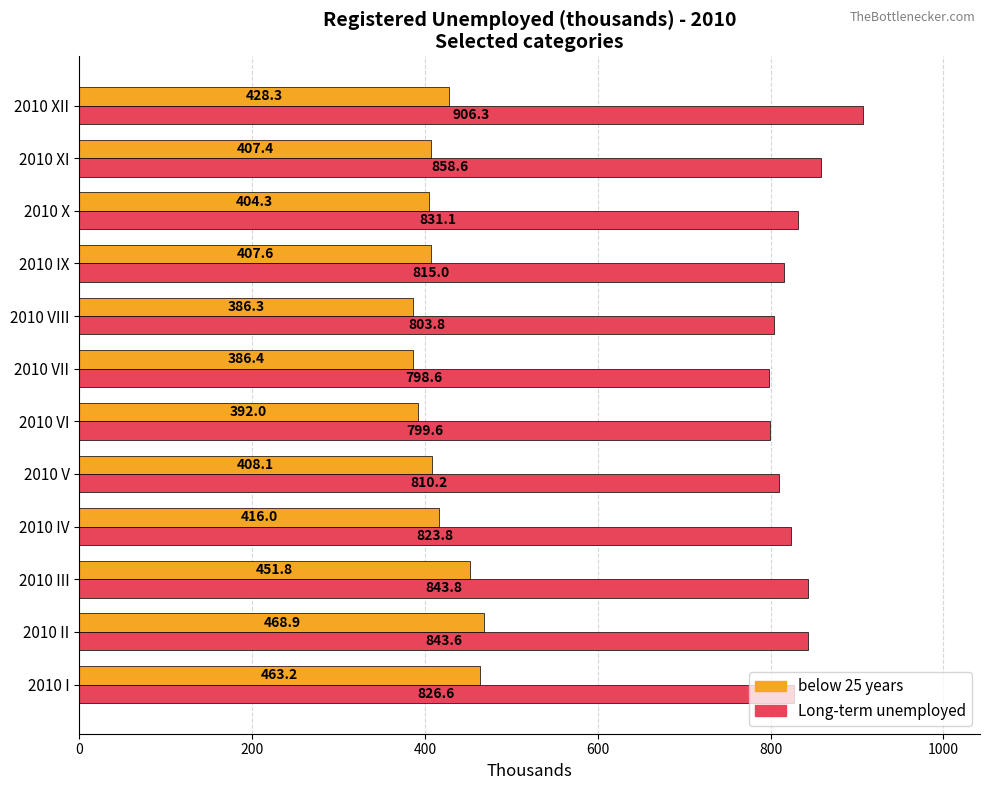

Between 2010 I and 2010 VIII, which series saw the biggest shift?

below 25 years